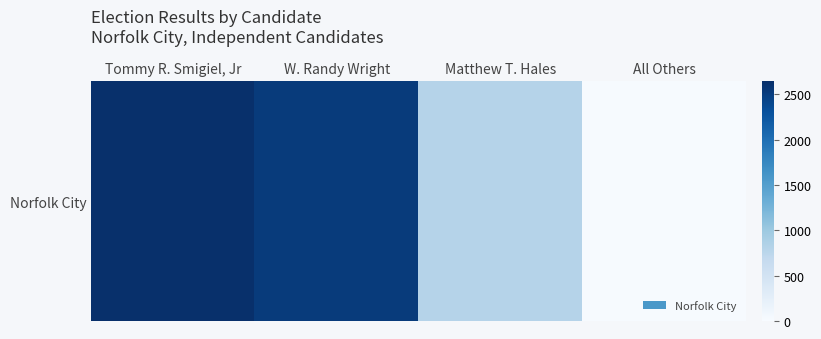

Rank the categories by value from lowest to highest.

All Others, Matthew T. Hales, W. Randy Wright, Tommy R. Smigiel, Jr